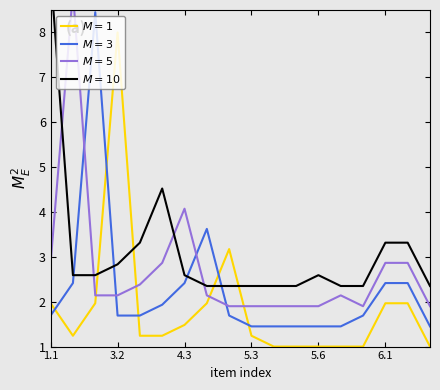

What is the average value of the $M=10$ series?

3.1